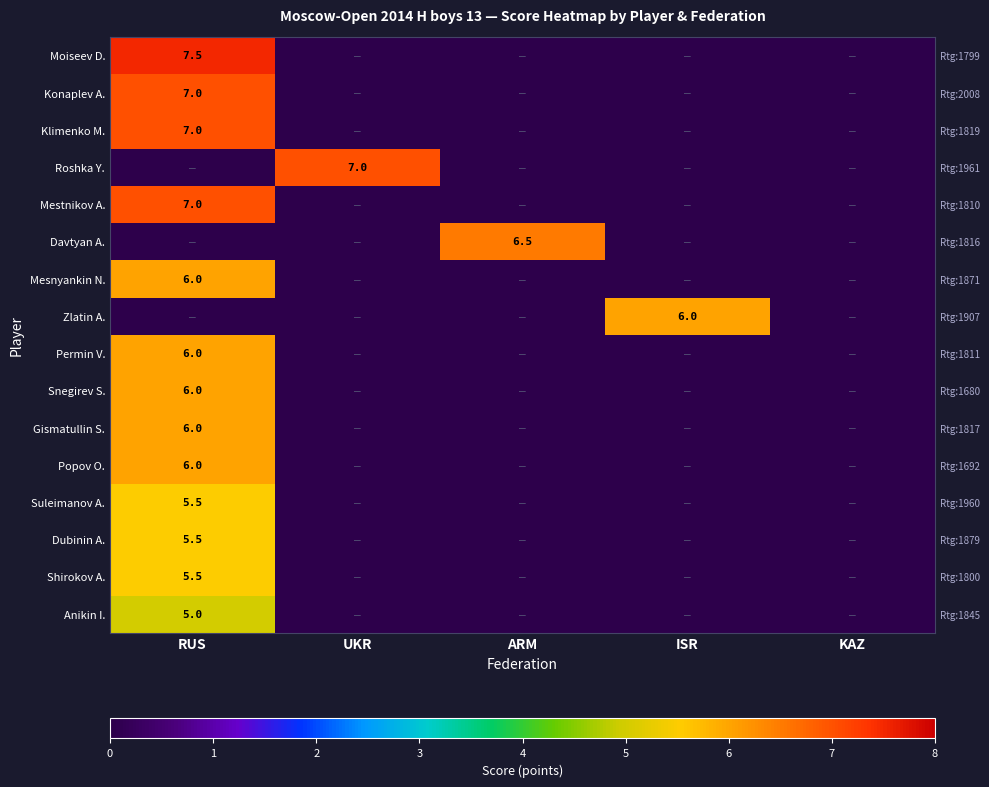

What is the maximum value shown in the chart?

7.5